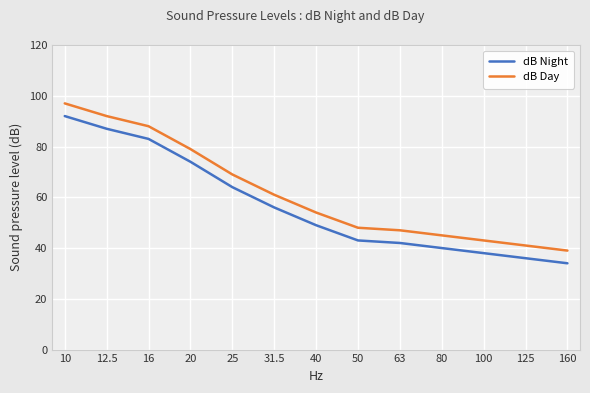

How many lines are shown in the chart?

2